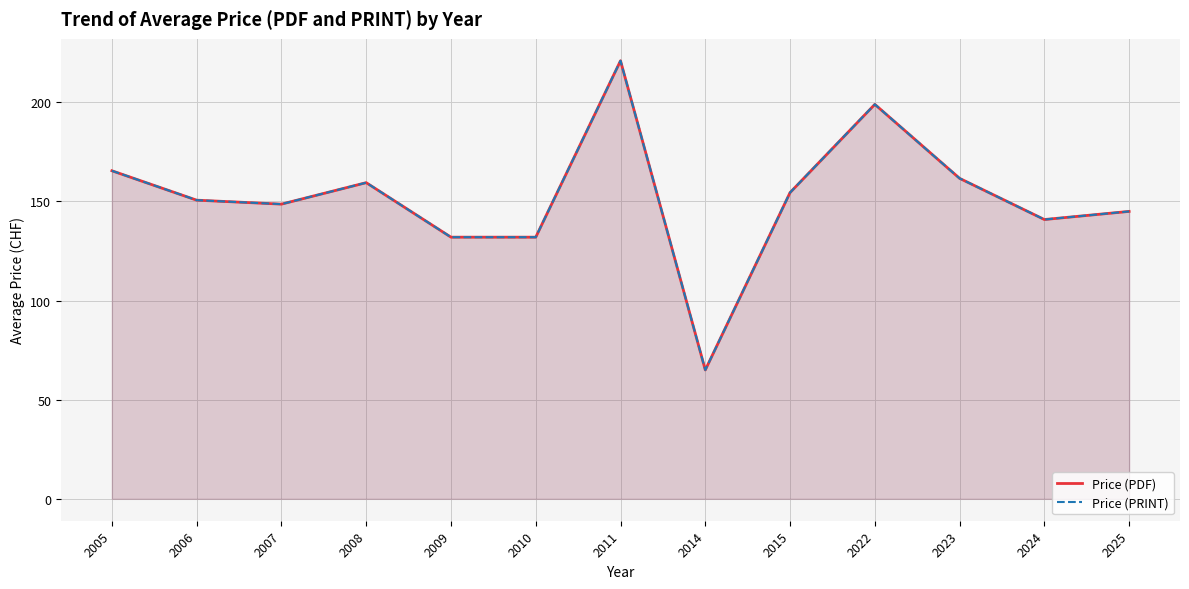

True or false: Price (PDF) and Price (PRINT) intersect in this chart.

False